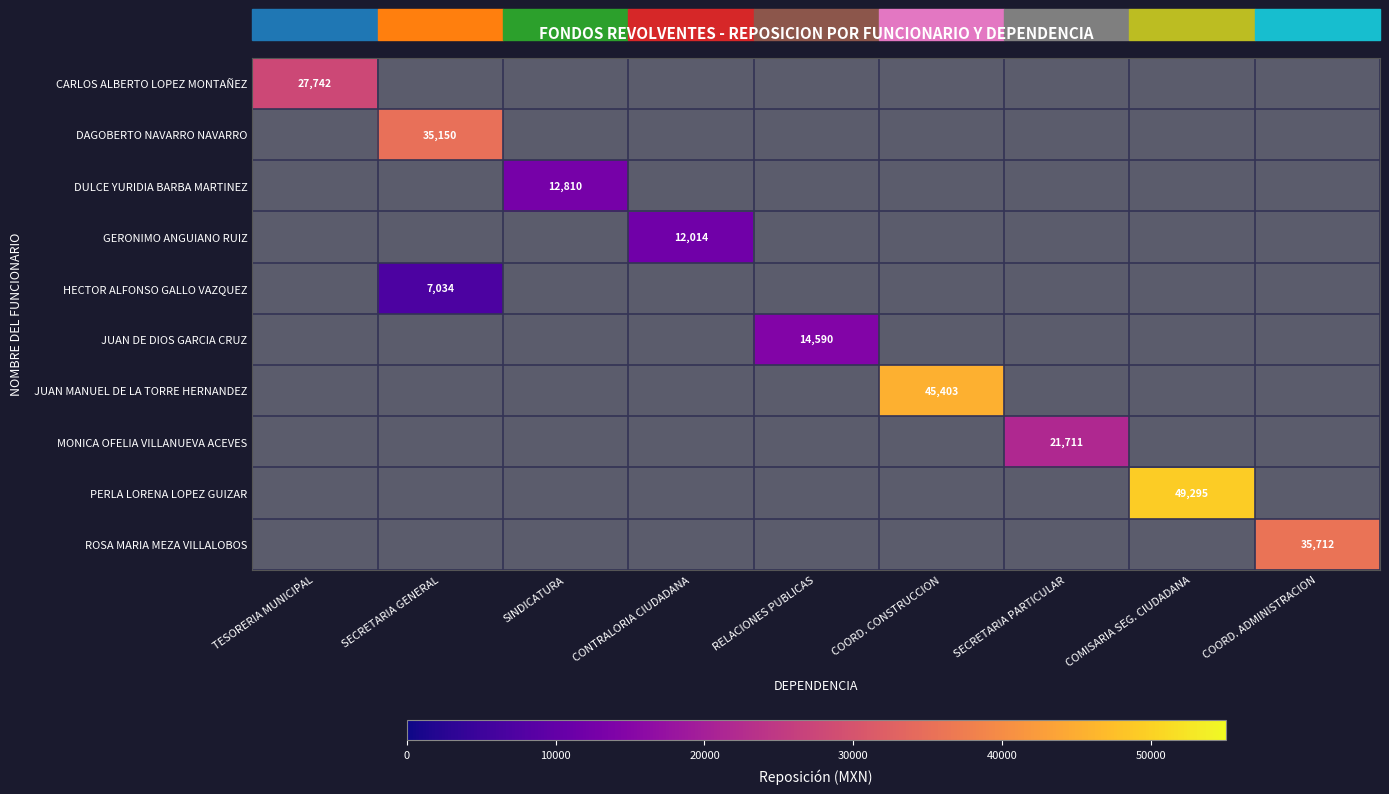

At which label does PERLA LORENA LOPEZ GUIZAR reach its minimum?

TESORERIA MUNICIPAL